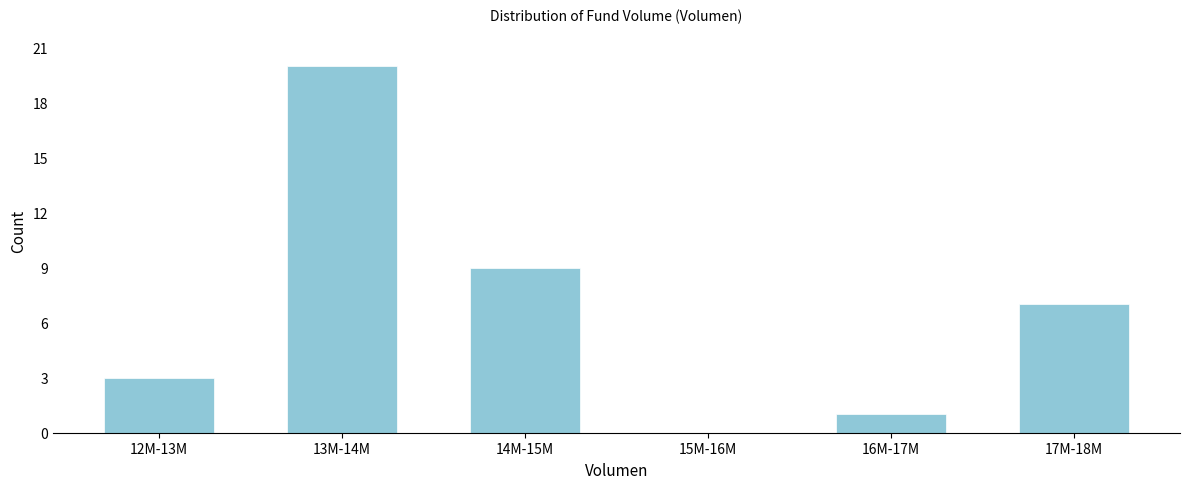

Reading left to right, what are all the values shown in this chart?

12M-13M=3	13M-14M=20	14M-15M=9	15M-16M=0	16M-17M=1	17M-18M=7